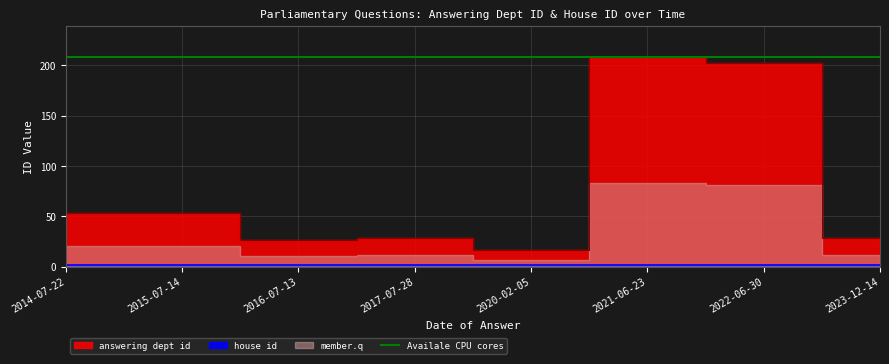

Between 2014-07-22 and 2015-07-14, which is larger?

2014-07-22